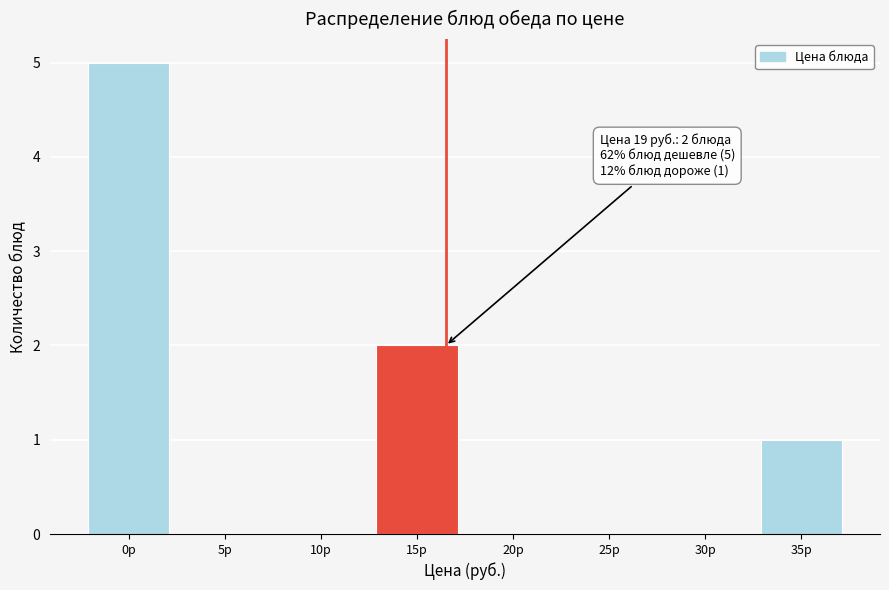

The value at 30р is -3. True or false?

False